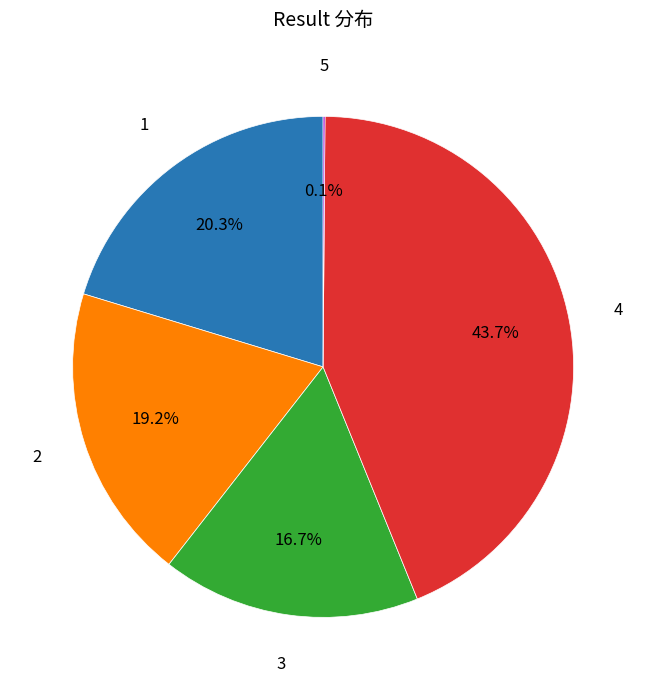

Which slice is the largest?

4